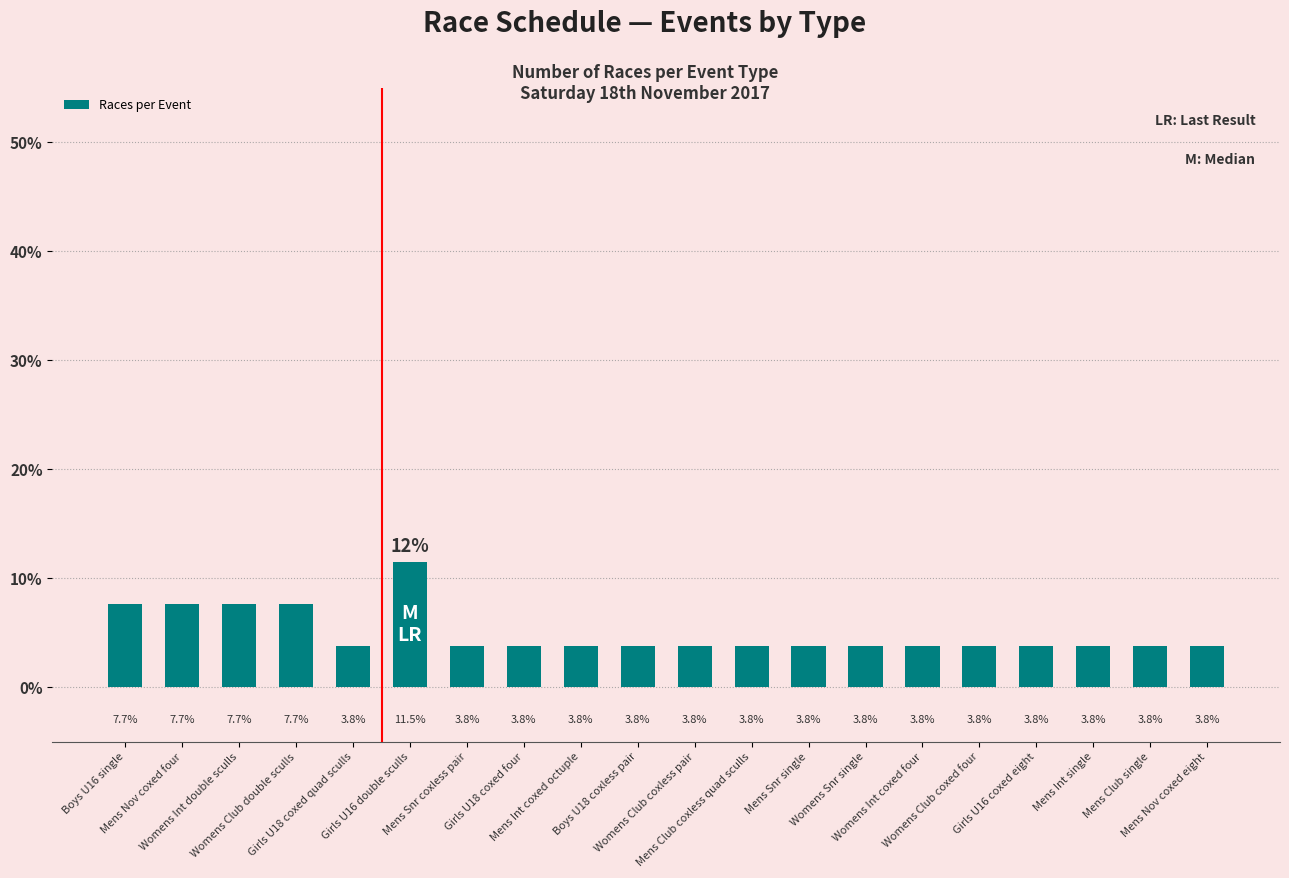

Is it true that the value at Girls U16 double sculls is 11.5?

True